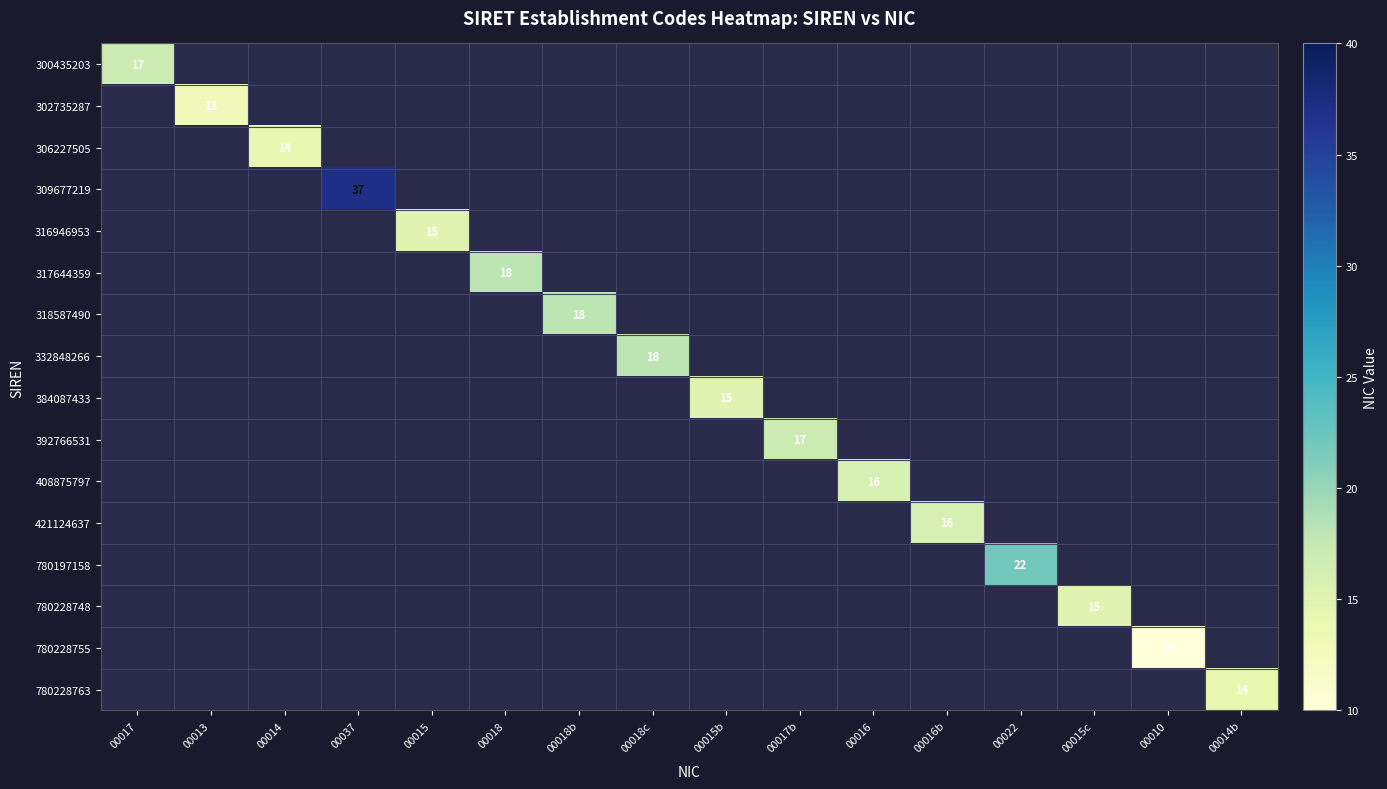

List the labels in order of 318587490 value, smallest first.

00017, 00013, 00014, 00037, 00015, 00018, 00018b, 00018c, 00015b, 00017b, 00016, 00016b, 00022, 00015c, 00010, 00014b